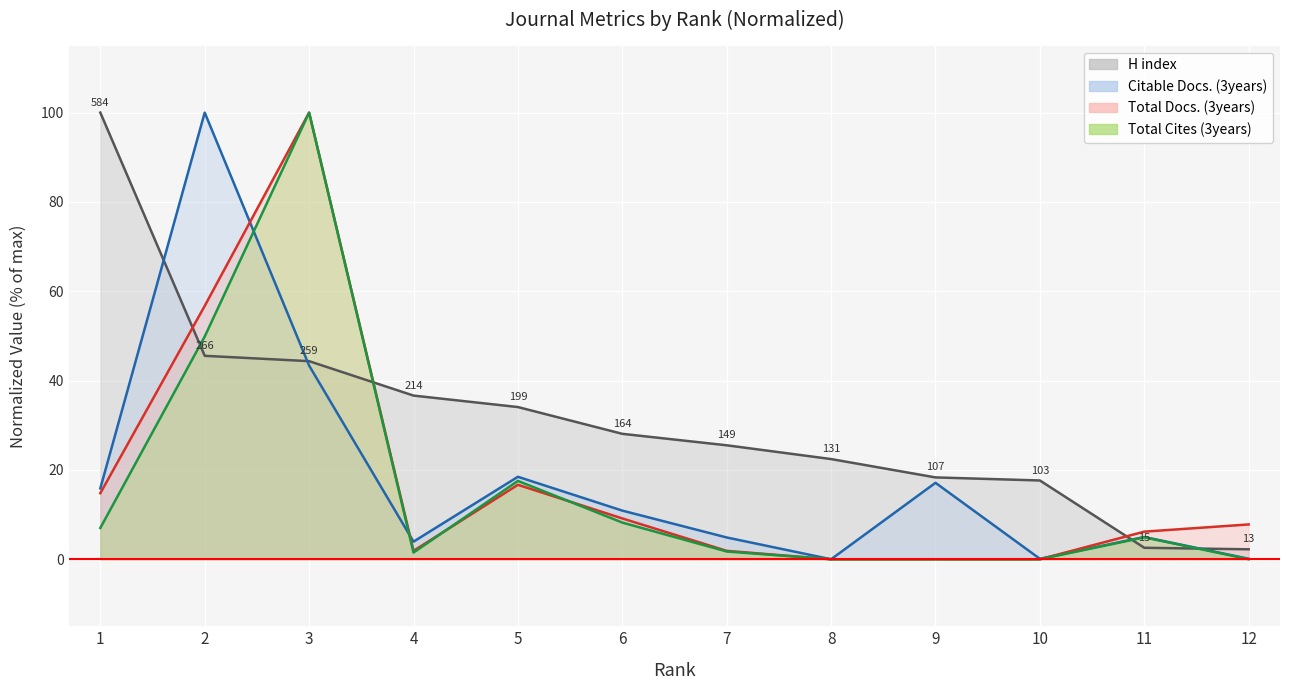

Where is the first local minimum for Total Cites (3years)?

4